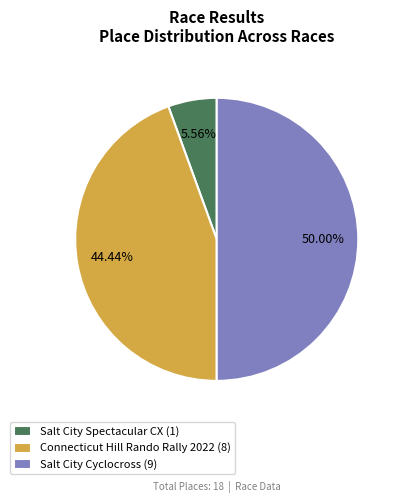

How many segments does this pie chart have?

3